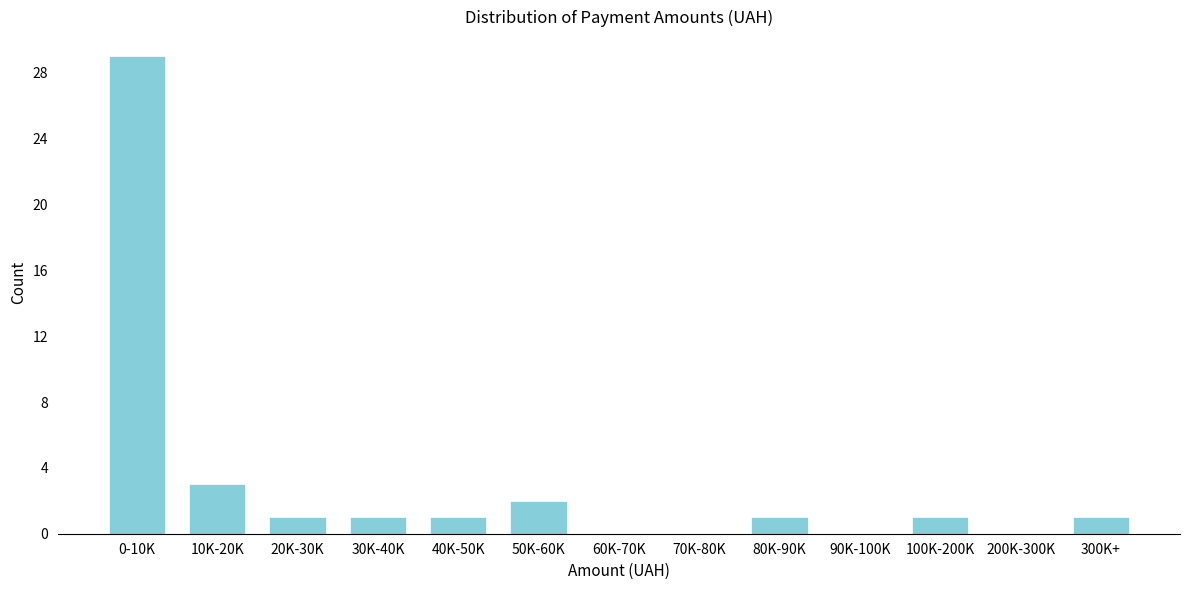

Reading right to left, what are all the values shown in this chart?

300K+=1	200K-300K=0	100K-200K=1	90K-100K=0	80K-90K=1	70K-80K=0	60K-70K=0	50K-60K=2	40K-50K=1	30K-40K=1	20K-30K=1	10K-20K=3	0-10K=29